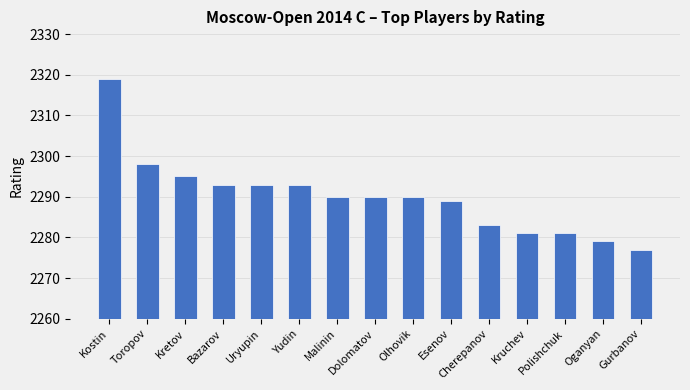

The value at Yudin is 3475. True or false?

False